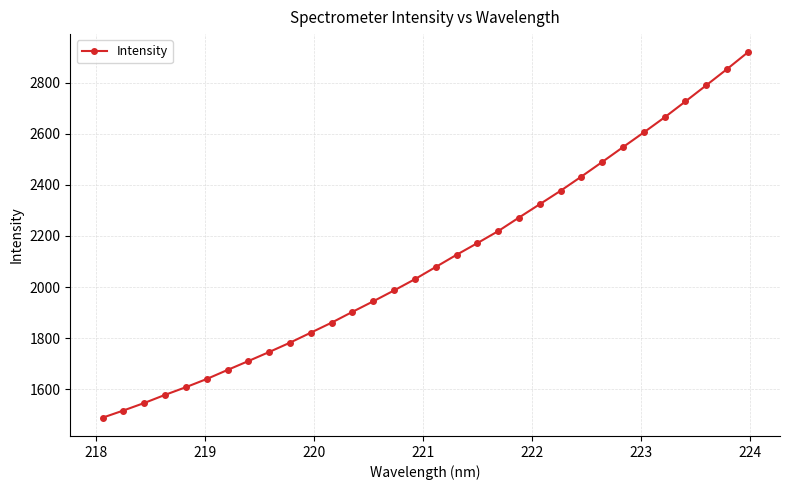

What is the difference between the maximum and second lowest values?

1400.8